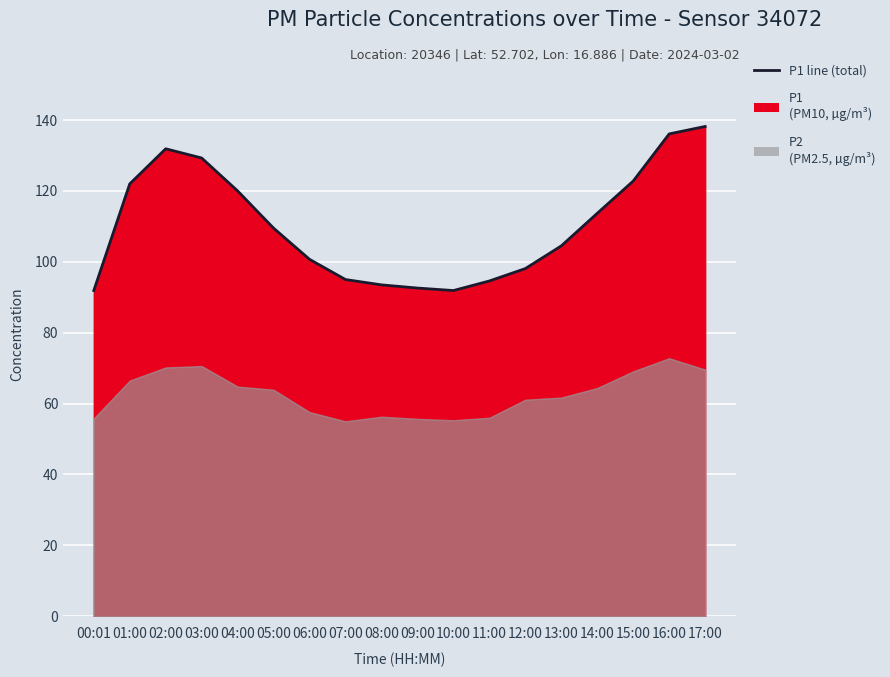

What is the average value?

110.3